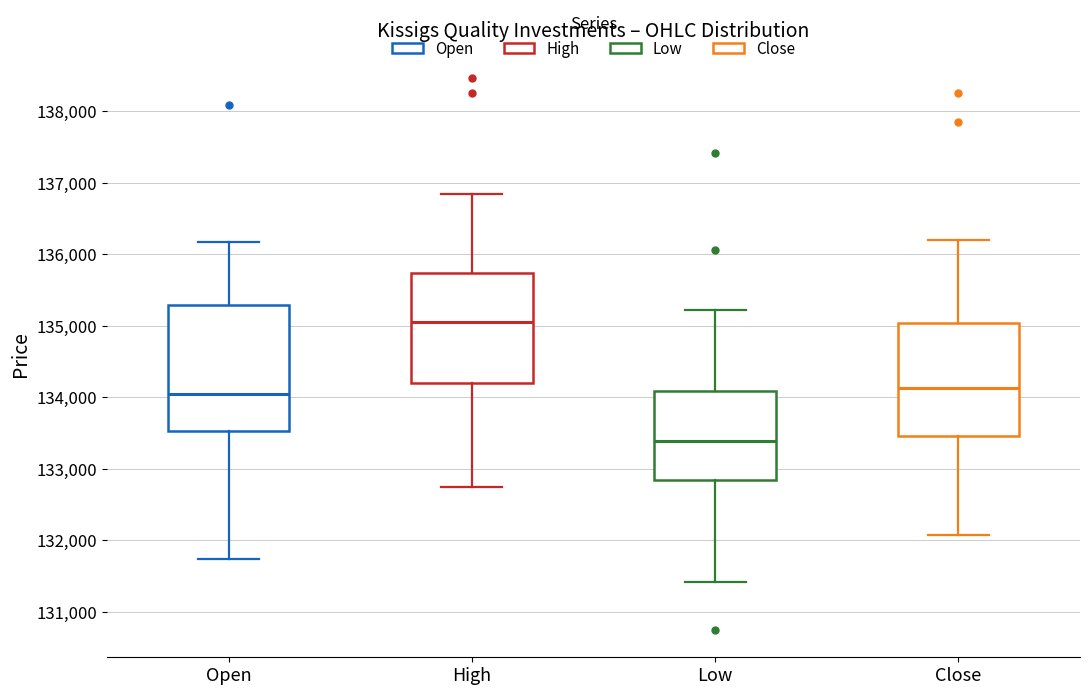

Reading left to right, read every box against the y-axis: the position of its median line, the range the box covers, and the ends of its whiskers. The values are not printed on the chart, so give them approximately, as read against the axis.

Open: median 134000, box 133500 to 135300, whiskers 131700 to 136200
High: median 135100, box 134200 to 135700, whiskers 132700 to 136800
Low: median 133400, box 132800 to 134100, whiskers 131400 to 135200
Close: median 134100, box 133500 to 135000, whiskers 132100 to 136200